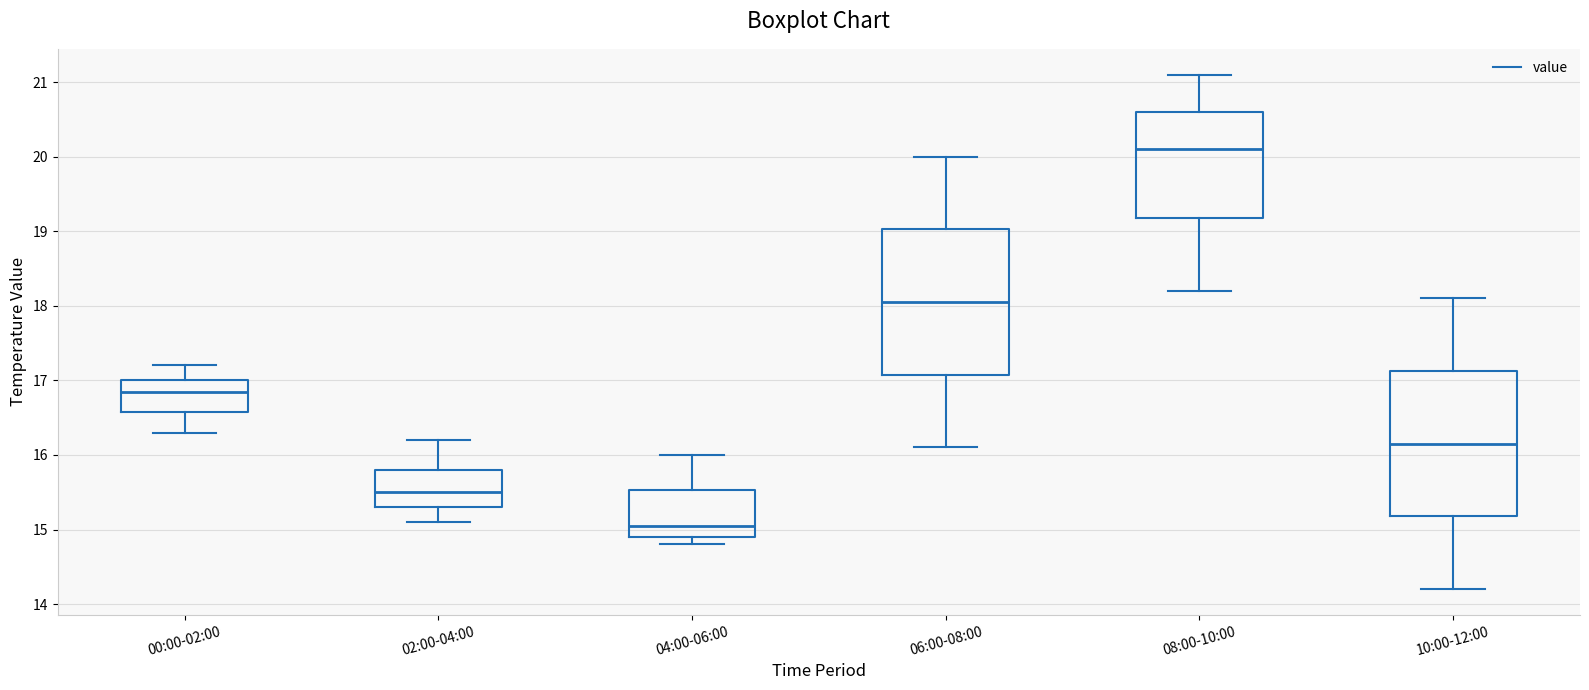

Reading left to right, read every box against the y-axis: the position of its median line, the range the box covers, and the ends of its whiskers. The values are not printed on the chart, so give them approximately, as read against the axis.

00:00-02:00: median 16.9, box 16.6 to 17.0, whiskers 16.3 to 17.2
02:00-04:00: median 15.5, box 15.3 to 15.8, whiskers 15.1 to 16.2
04:00-06:00: median 15.1, box 14.9 to 15.5, whiskers 14.8 to 16.0
06:00-08:00: median 18.1, box 17.1 to 19.0, whiskers 16.1 to 20.0
08:00-10:00: median 20.1, box 19.2 to 20.6, whiskers 18.2 to 21.1
10:00-12:00: median 16.2, box 15.2 to 17.1, whiskers 14.2 to 18.1